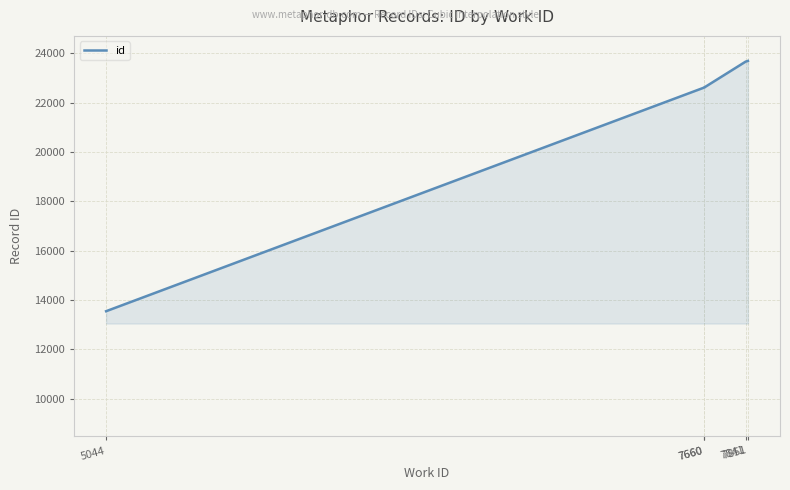

Which category has the lowest value across all series?

5044